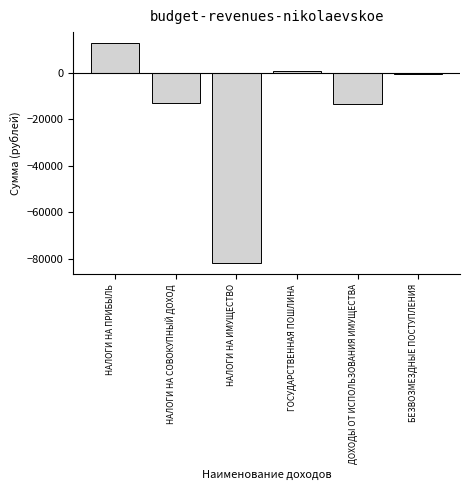

Reading left to right, what are all the values shown in this chart?

12838.0	-12913.0	-81974.0	730.0	-13542.0	-541.8